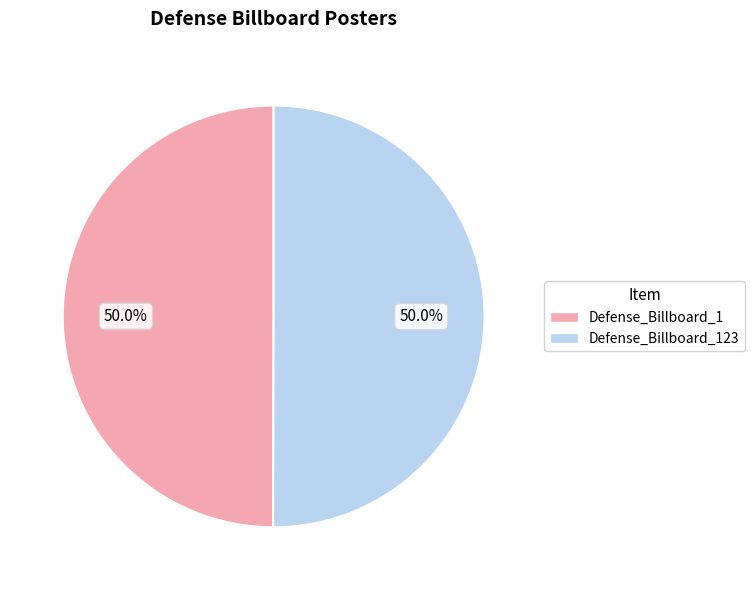

Do Defense_Billboard_123 and Defense_Billboard_1 together represent more than half of the pie?

Yes